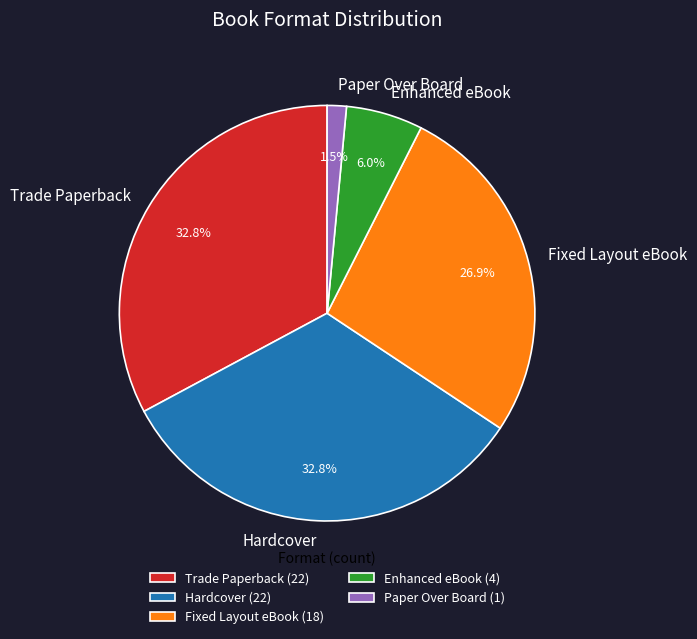

How much of the chart is everything except Enhanced eBook?

94.0%